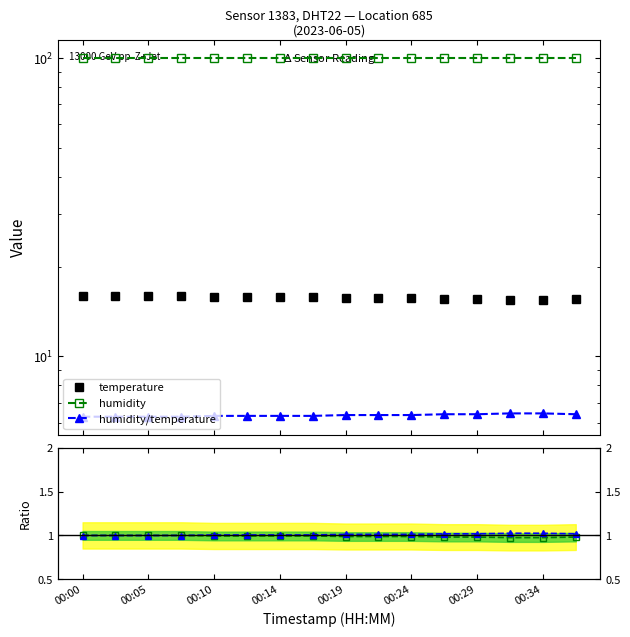

Is this an area chart (filled region under the line)?

No